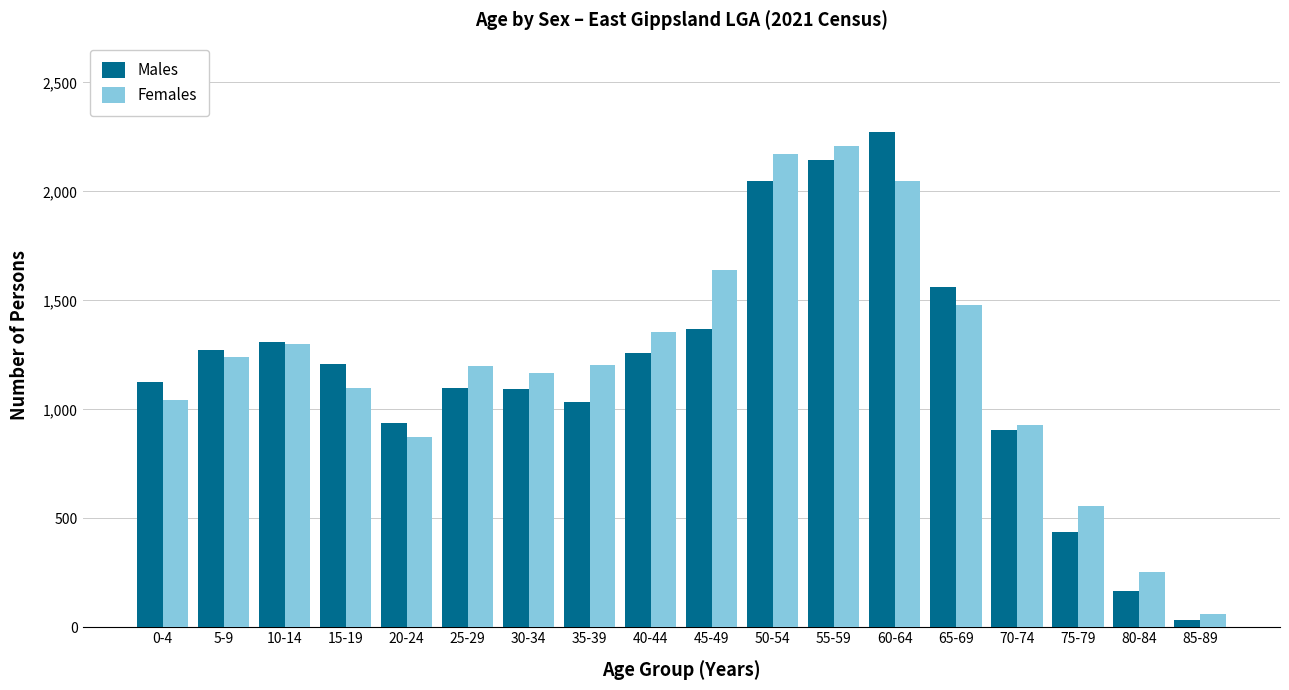

Which series has the largest range (max minus min)?

Males